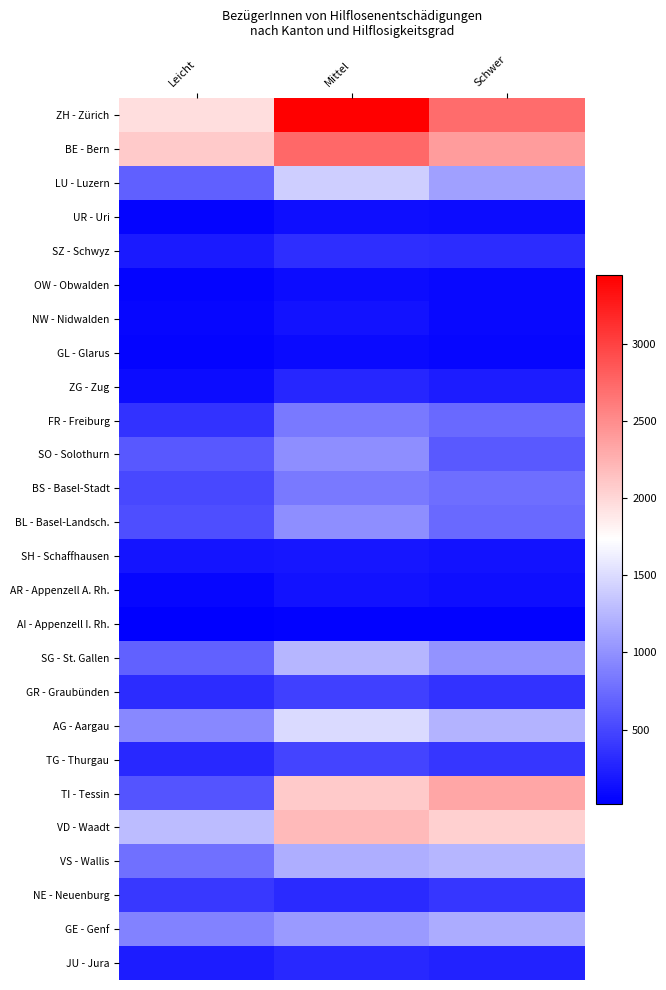

Reading right to left, extract all data points from this chart.

ZH - Zürich: Schwer=2713	Mittel=3448	Leicht=1949
BE - Bern: Schwer=2393	Mittel=2741	Leicht=2089
LU - Luzern: Schwer=1098	Mittel=1405	Leicht=676
UR - Uri: Schwer=104	Mittel=126	Leicht=50
SZ - Schwyz: Schwer=322	Mittel=333	Leicht=207
OW - Obwalden: Schwer=77	Mittel=109	Leicht=56
NW - Nidwalden: Schwer=75	Mittel=142	Leicht=67
GL - Glarus: Schwer=71	Mittel=90	Leicht=59
ZG - Zug: Schwer=209	Mittel=283	Leicht=104
FR - Freiburg: Schwer=736	Mittel=839	Leicht=364
SO - Solothurn: Schwer=634	Mittel=984	Leicht=620
BS - Basel-Stadt: Schwer=760	Mittel=844	Leicht=505
BL - Basel-Landsch.: Schwer=740	Mittel=981	Leicht=546
SH - Schaffhausen: Schwer=145	Mittel=179	Leicht=167
AR - Appenzell A. Rh.: Schwer=116	Mittel=142	Leicht=65
AI - Appenzell I. Rh.: Schwer=43	Mittel=41	Leicht=20
SG - St. Gallen: Schwer=1014	Mittel=1247	Leicht=682
GR - Graubünden: Schwer=355	Mittel=452	Leicht=324
AG - Aargau: Schwer=1235	Mittel=1490	Leicht=938
TG - Thurgau: Schwer=382	Mittel=480	Leicht=301
TI - Tessin: Schwer=2331	Mittel=2087	Leicht=591
VD - Waadt: Schwer=2043	Mittel=2191	Leicht=1287
VS - Wallis: Schwer=1244	Mittel=1190	Leicht=770
NE - Neuenburg: Schwer=382	Mittel=309	Leicht=399
GE - Genf: Schwer=1182	Mittel=1053	Leicht=892
JU - Jura: Schwer=249	Mittel=301	Leicht=215